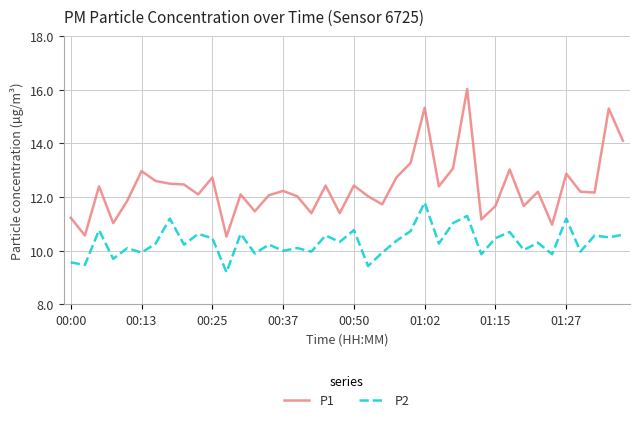

How many categories are shown in the chart?

40